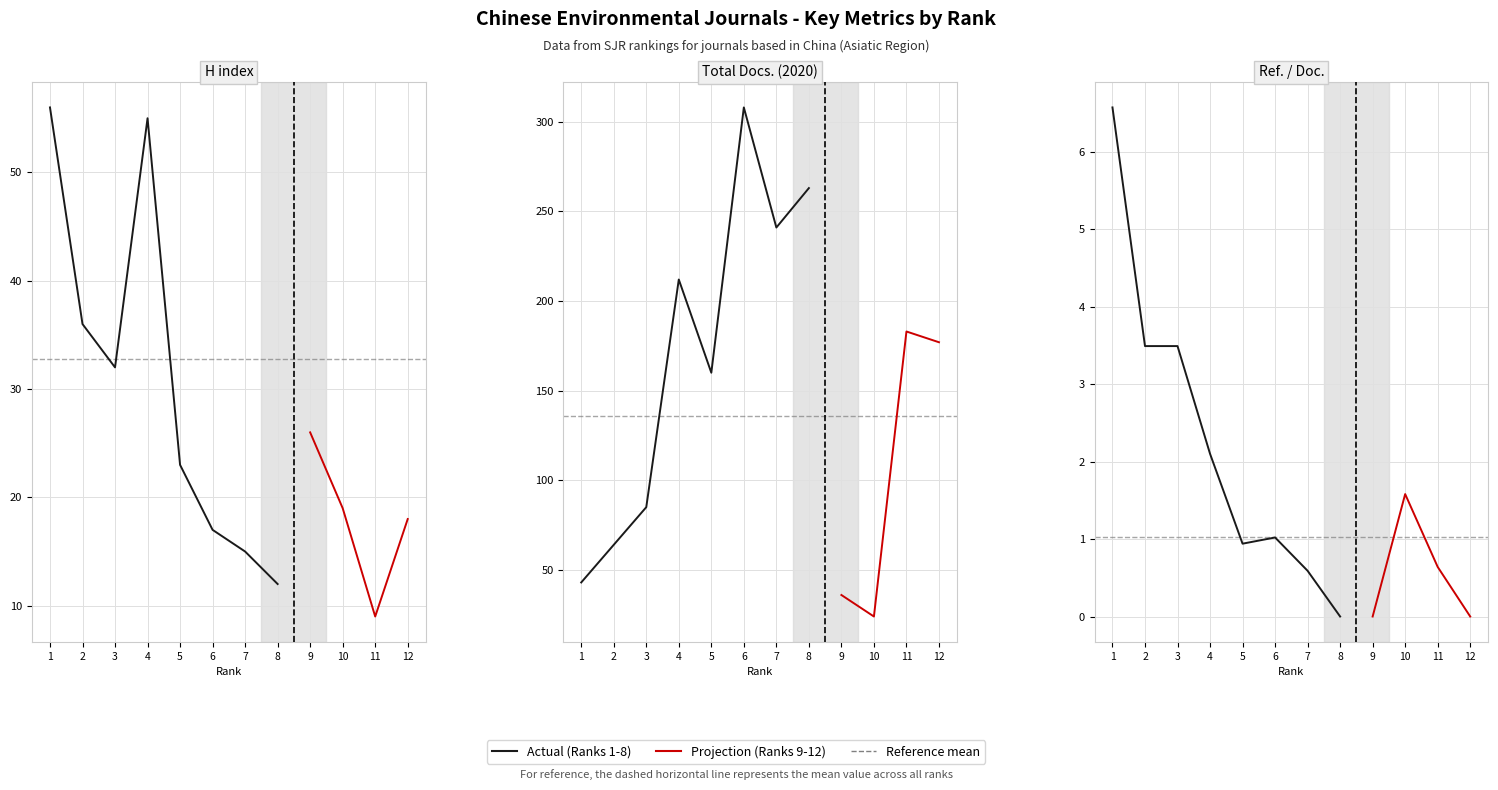

At which category is the sum across all series the highest?

6